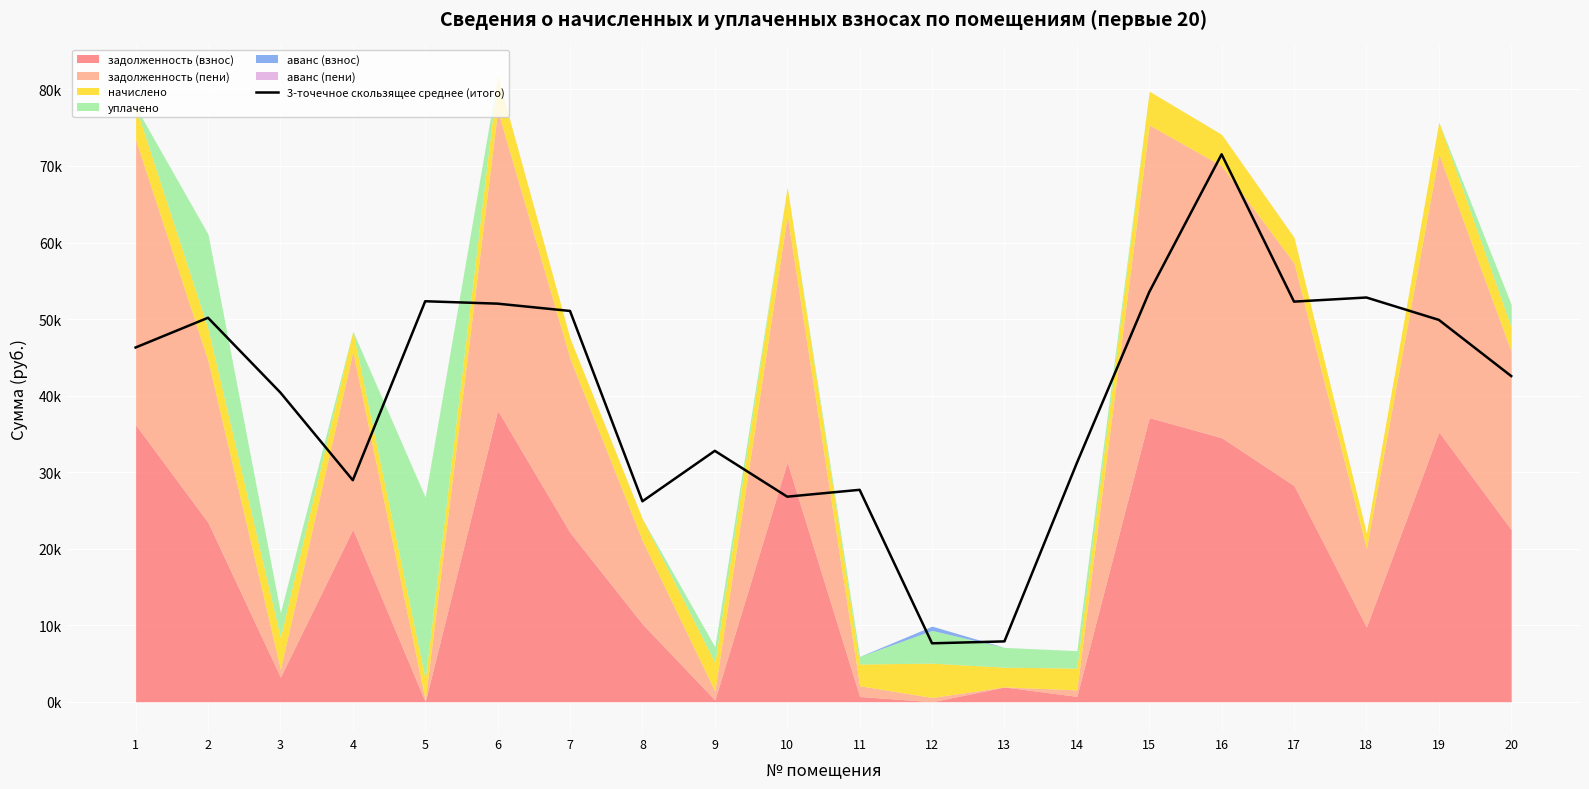

What is the ratio of the value at 9 to the value at 10?

1.2